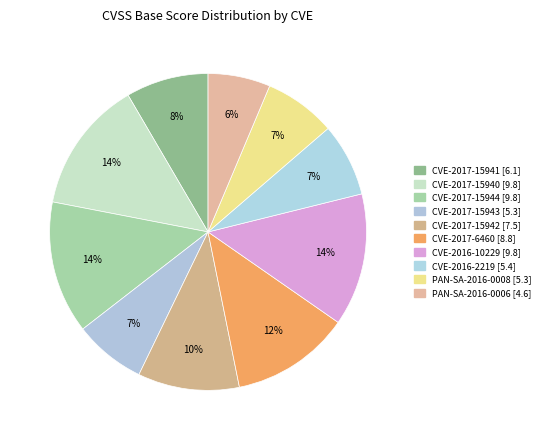

What is the largest slice in the pie chart?

CVE-2017-15940